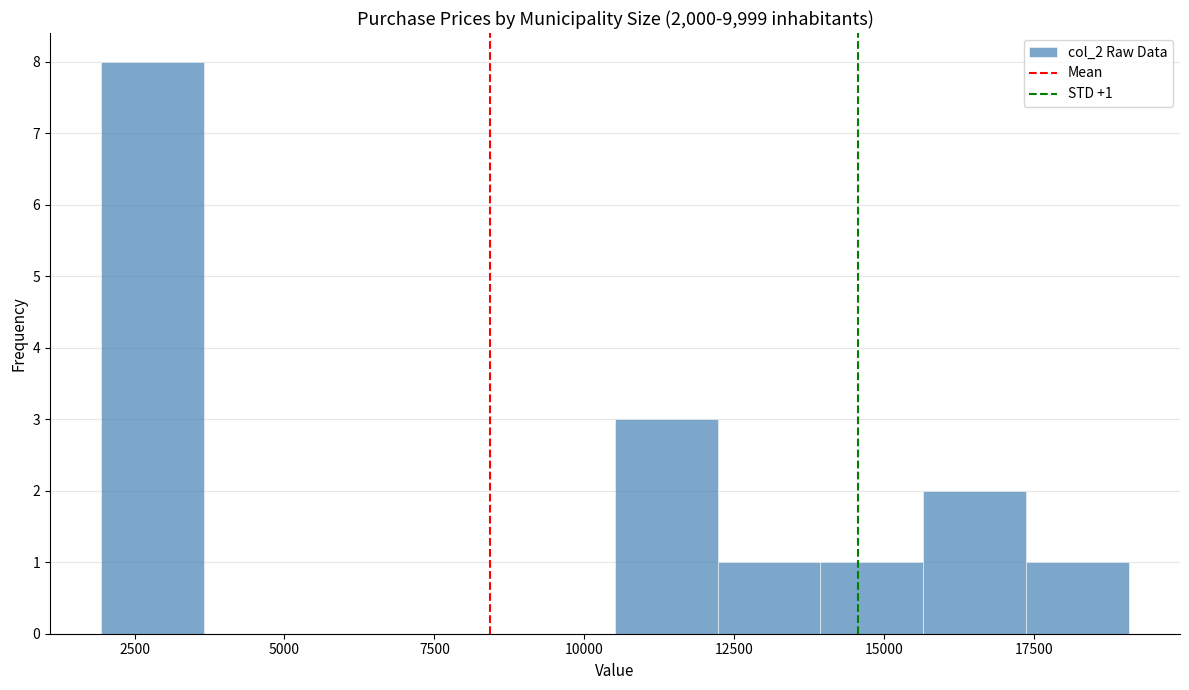

Read against the x-axis, roughly where is the centre of the tallest bar?

3000